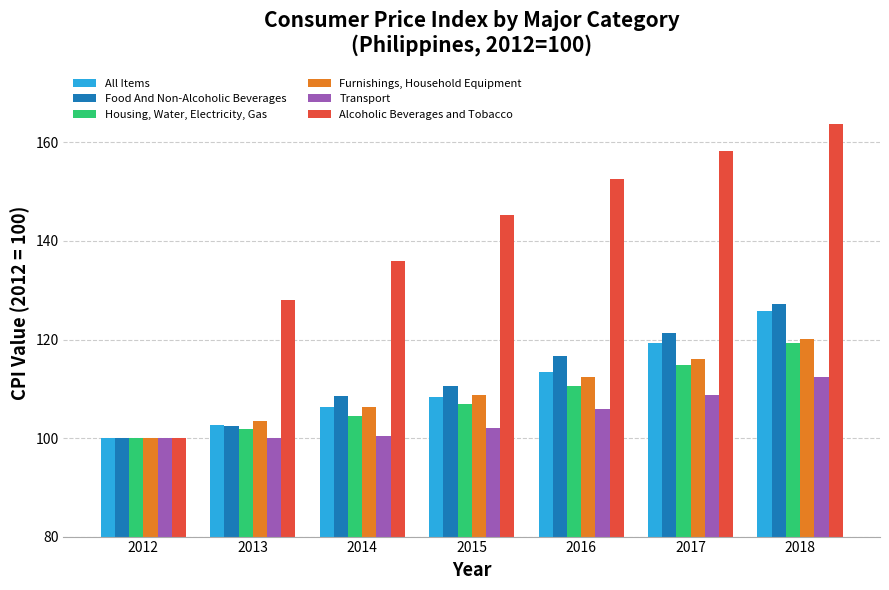

Between 2015 and 2016, which series saw the biggest shift?

Alcoholic Beverages and Tobacco